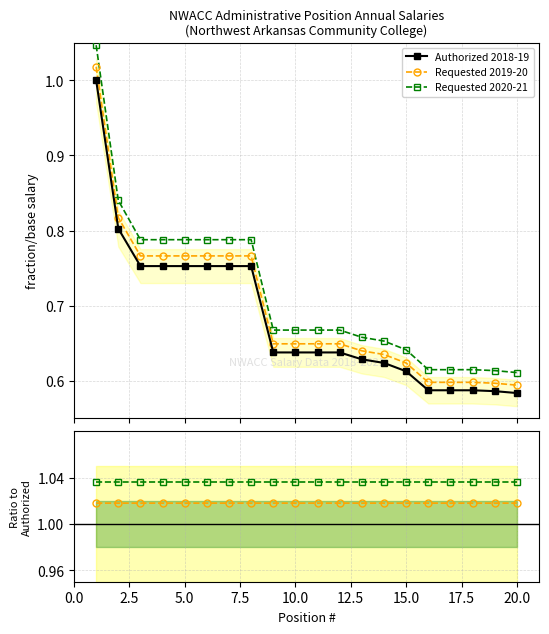

What is the difference between the maximum and minimum values in the Authorized 2018-19 series?

0.4